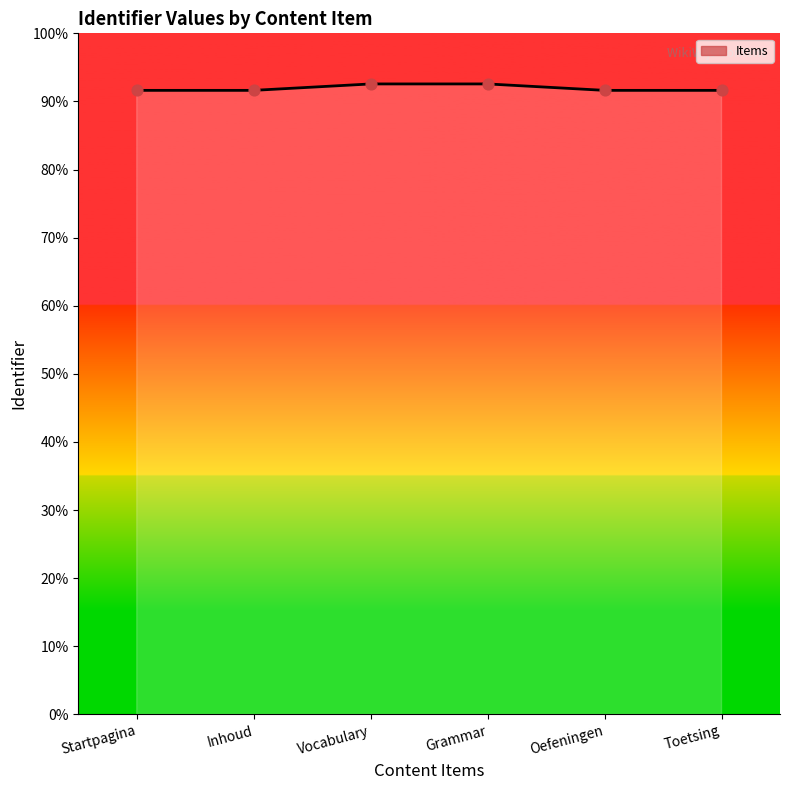

Which has a higher value, Oefeningen or Toetsing?

Toetsing